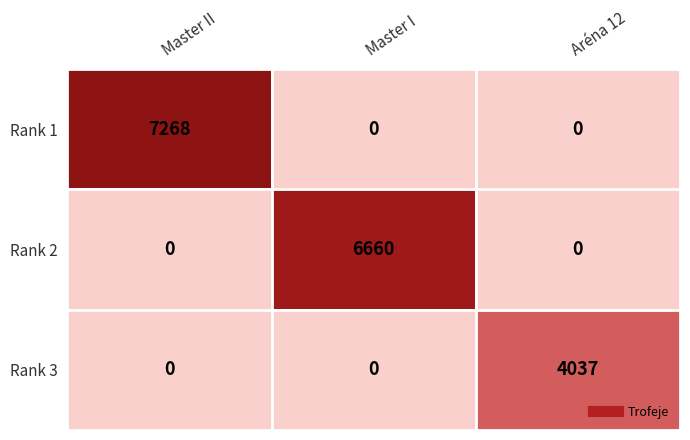

Rank the series by their maximum value, from highest to lowest.

Rank 1, Rank 2, Rank 3